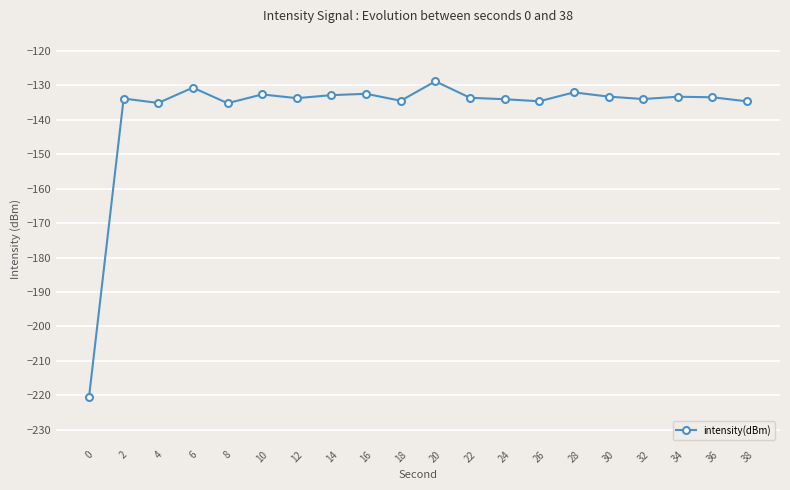

Which category has the highest value across all series?

20